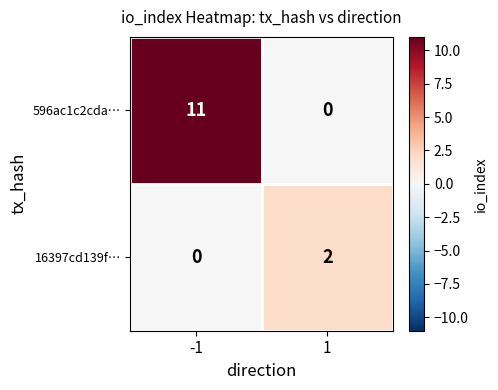

What is the maximum value shown in the chart?

11